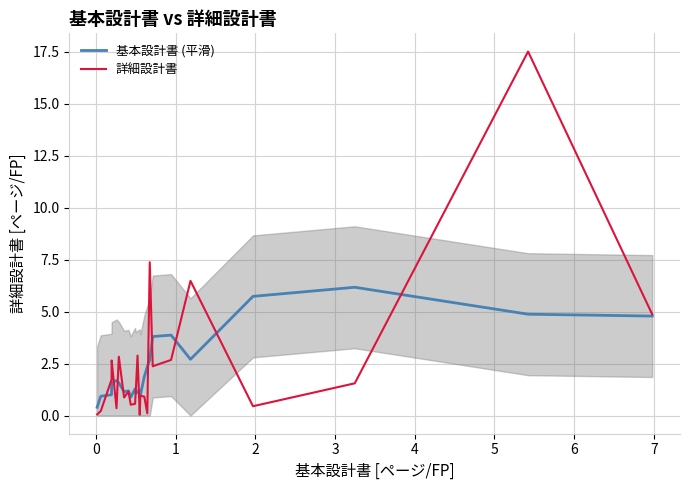

What is the sum of all 詳細設計書 values?

60.4